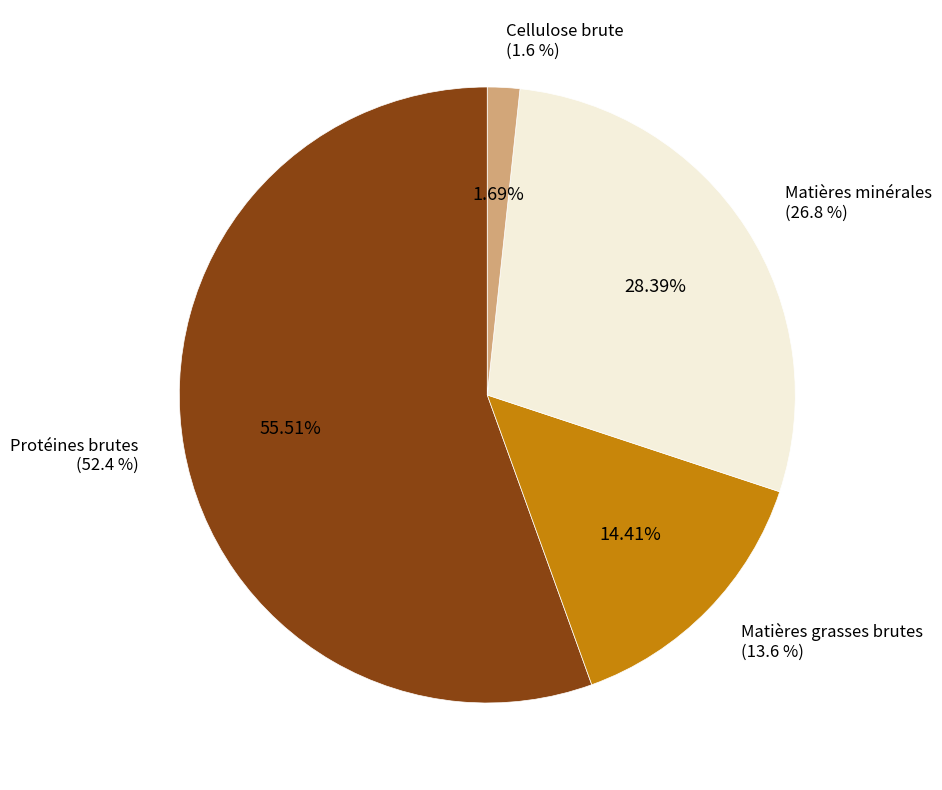

What portion of the pie excludes Cellulose brute?

98.3%